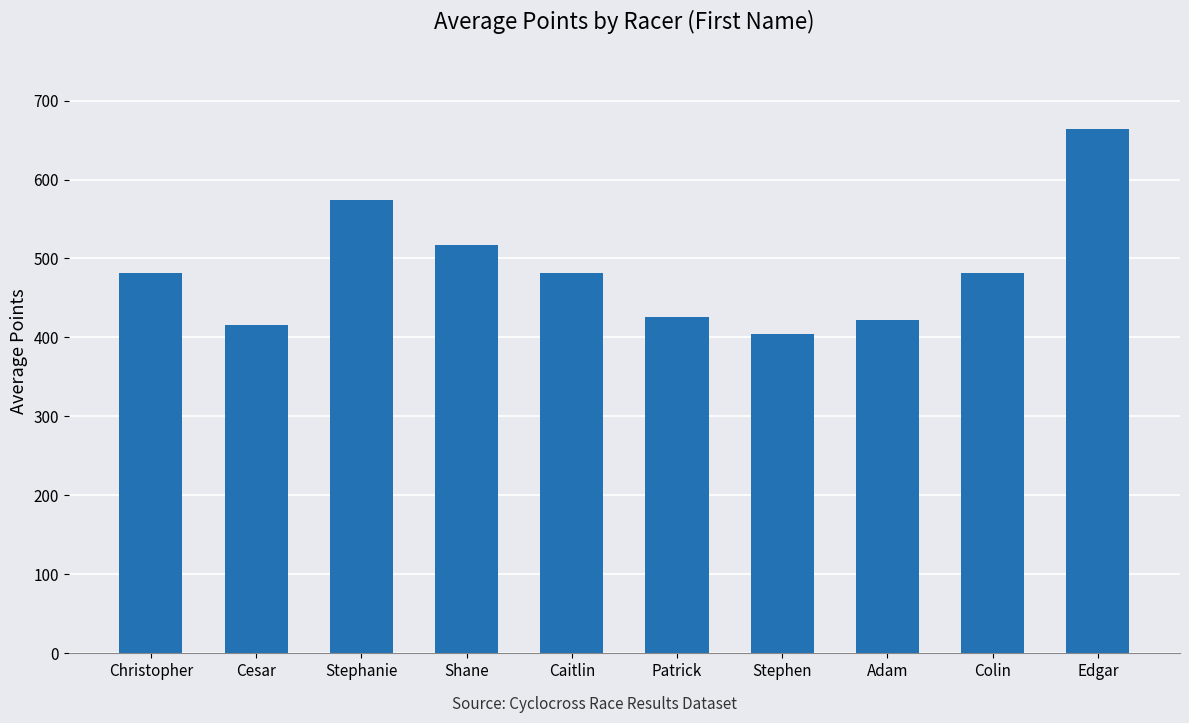

What position from the right is Edgar?

1